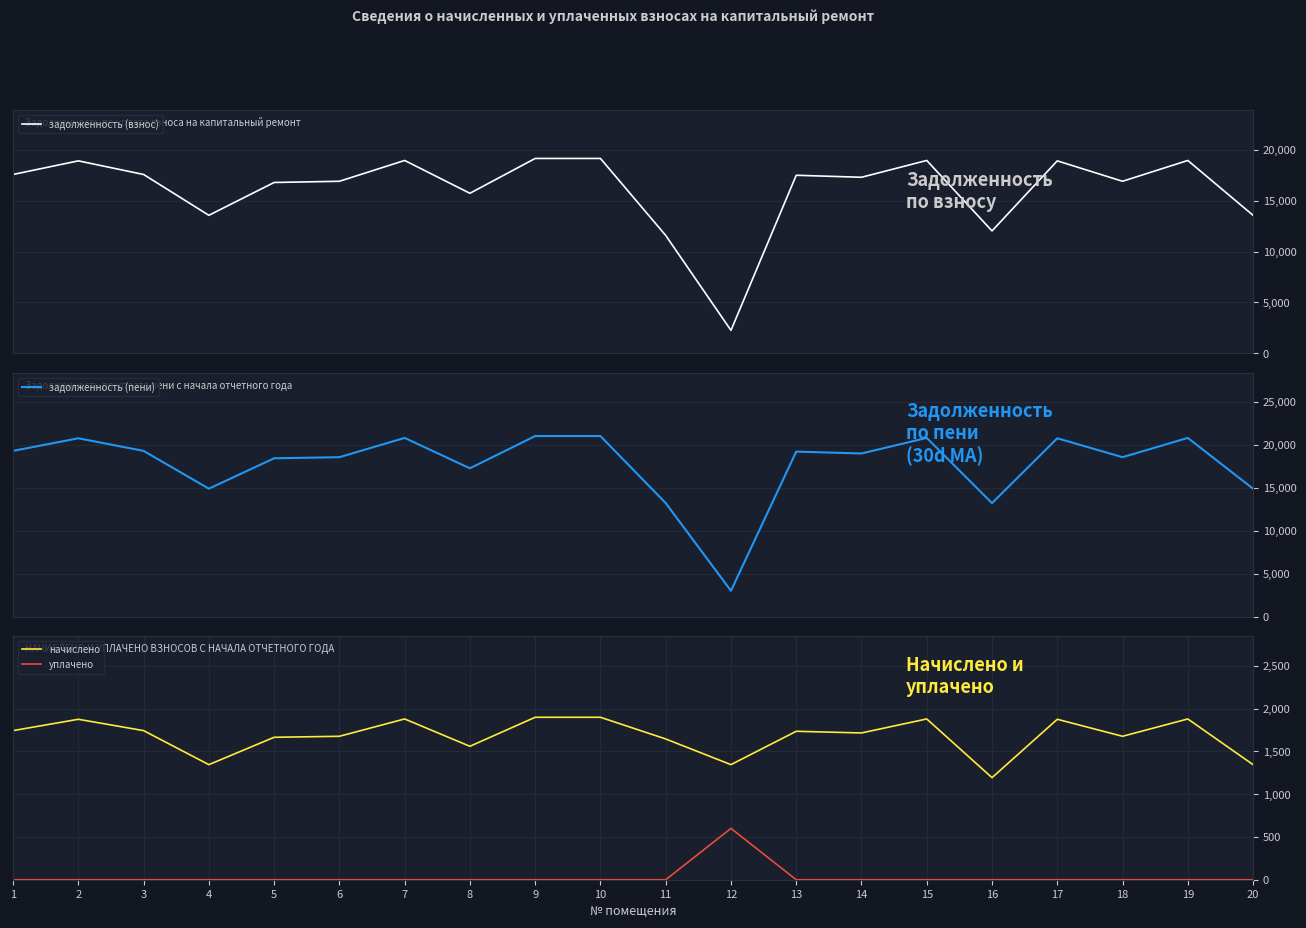

What is the value of the начислено point at the 6th from the left?

1677.0